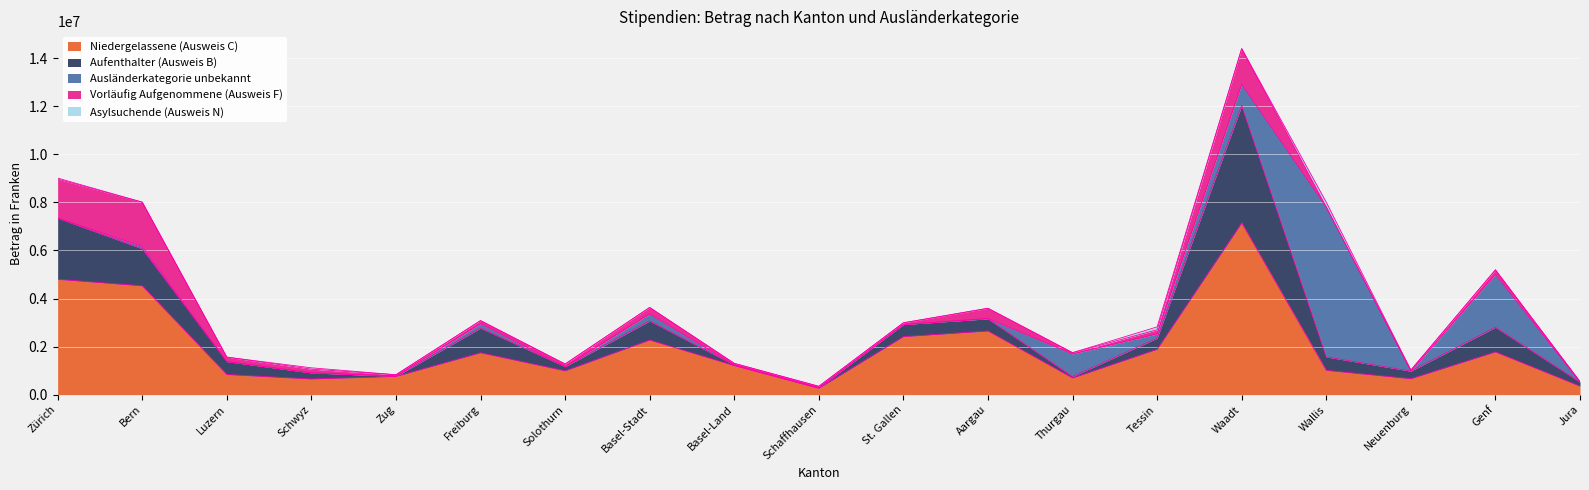

What is the sum of the Niedergelassene (Ausweis C) values at Schwyz and Freiburg?

2393472